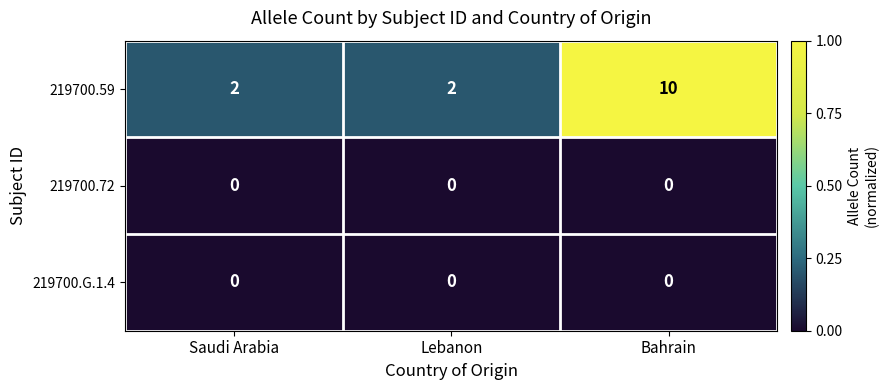

Between Lebanon and Bahrain, which series saw the biggest shift?

219700.59